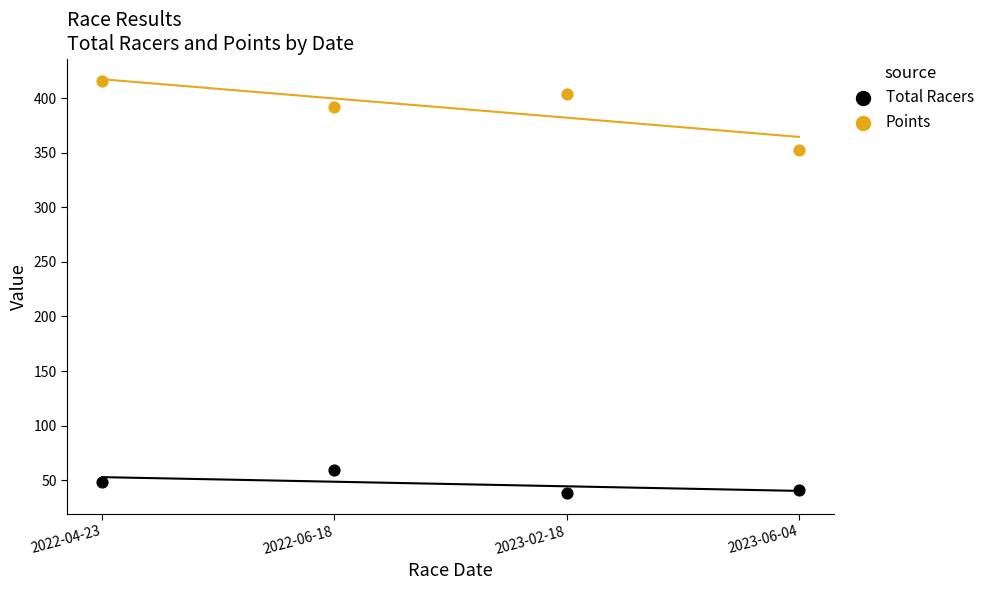

Which series contains the highest Y value?

Points